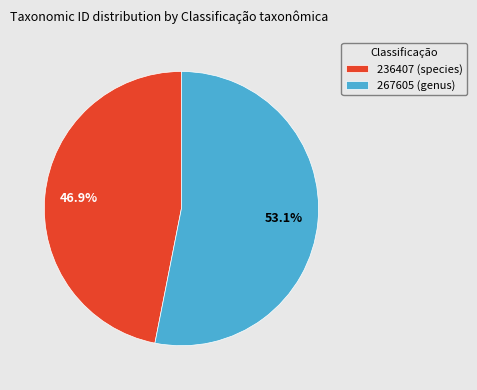

To the nearest percent, what is the average slice percentage?

50%